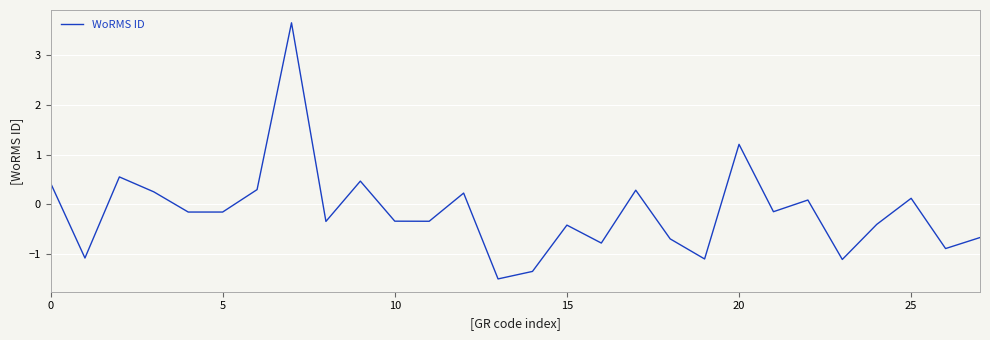

How many categories are shown in the chart?

28